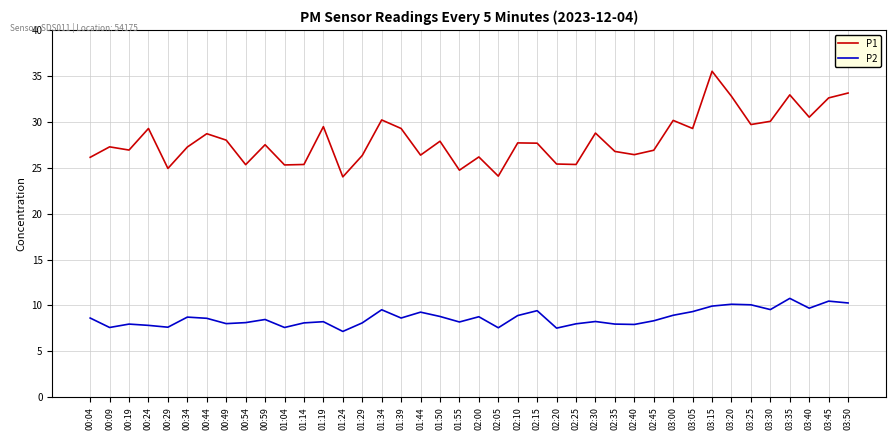

Which series has the largest total across all categories?

P1